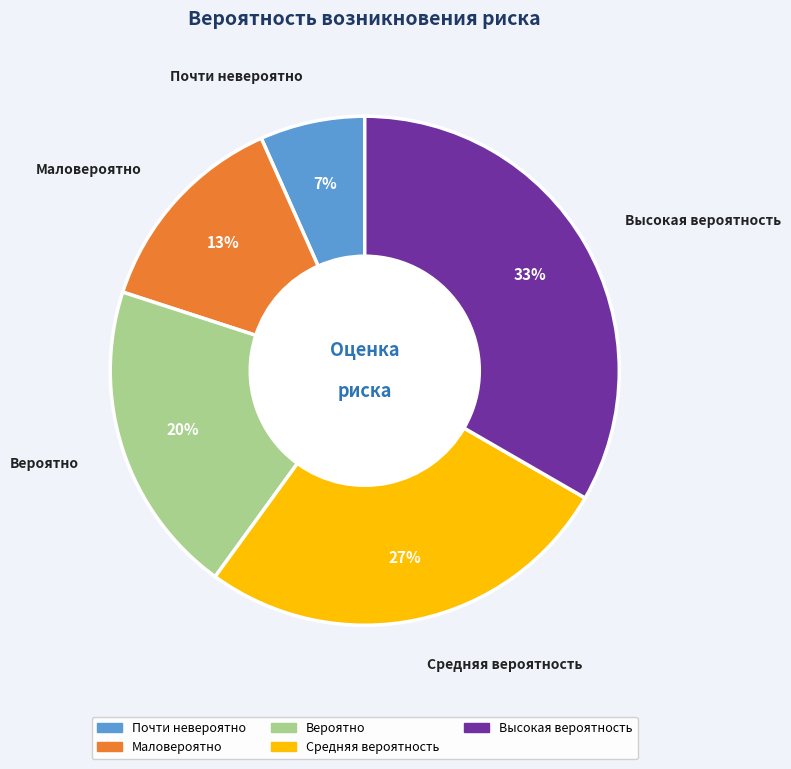

To the nearest percent, what is the combined percentage of Почти невероятно and Маловероятно?

20%